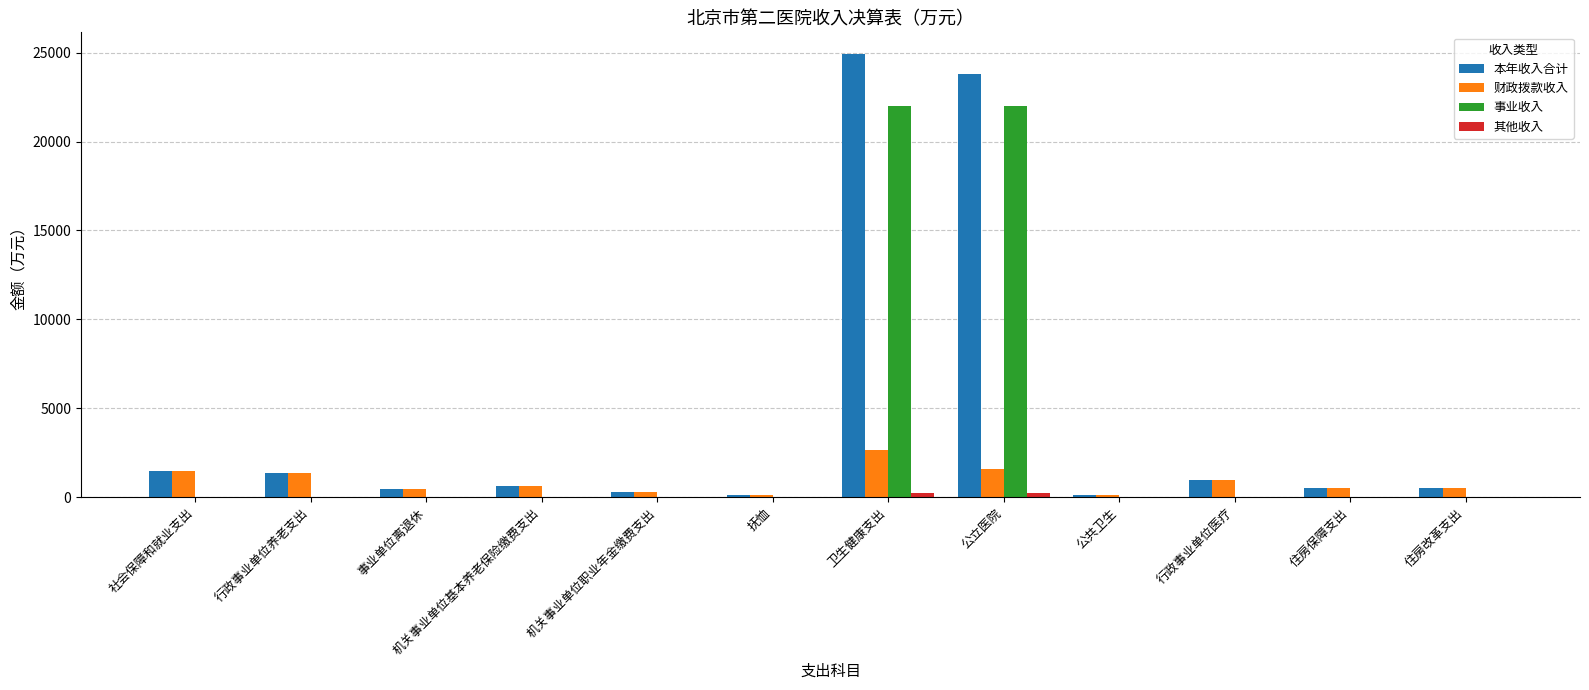

At which category is the sum across all series the highest?

卫生健康支出